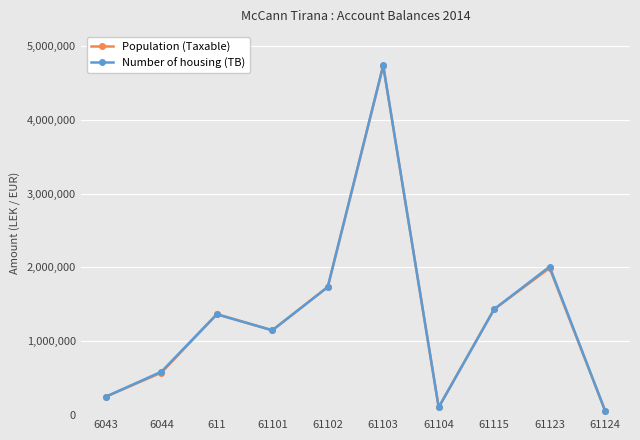

What is the total value across all series at 6043?

500454.2